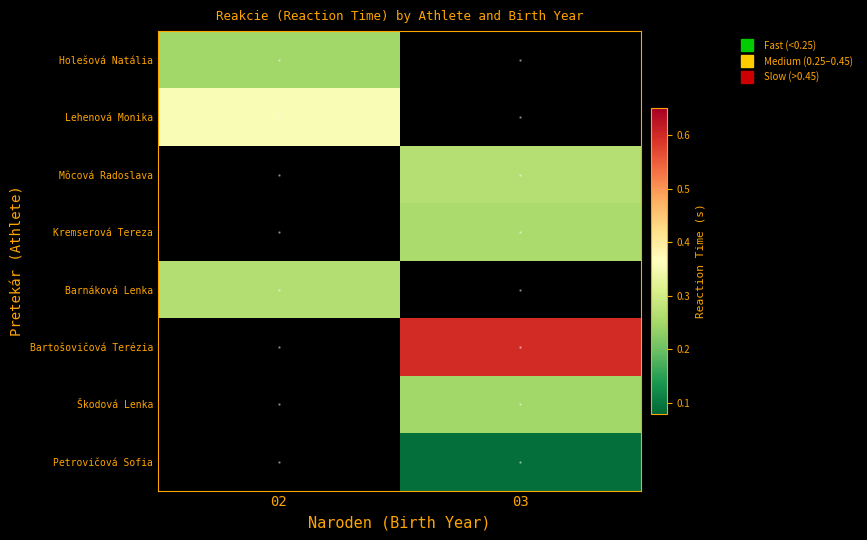

List the series in order of their peak value, lowest first.

Petrovičová Sofia, Holešová Natália, Škodová Lenka, Kremserová Tereza, Barnáková Lenka, Môcová Radoslava, Lehenová Monika, Bartošovičová Terézia